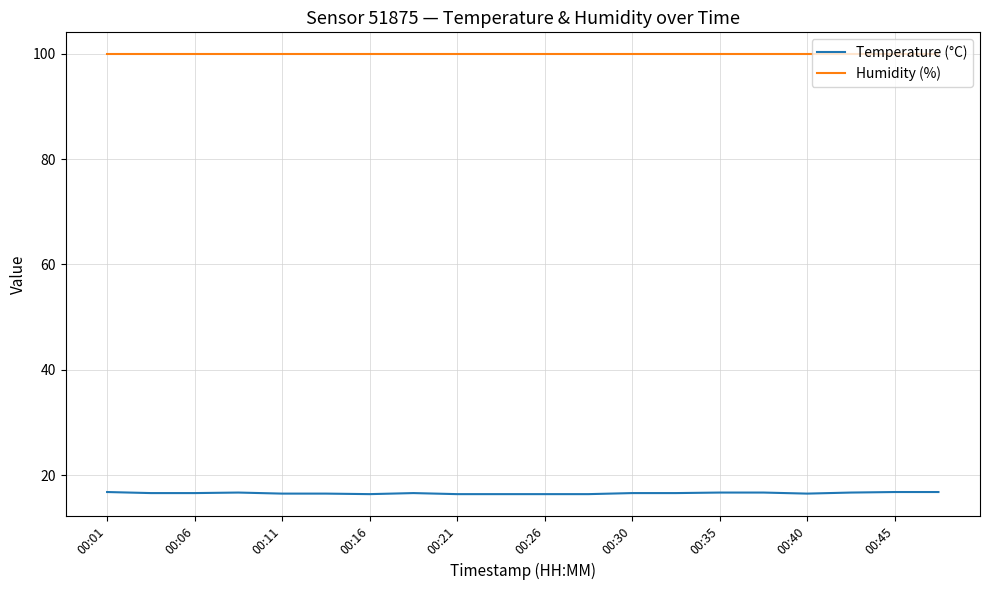

How many lines are shown in the chart?

2